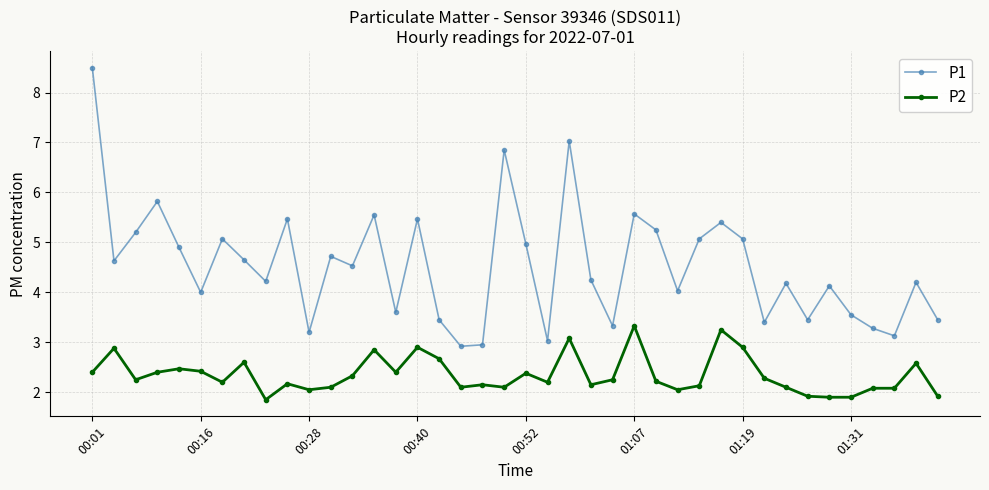

Which series has the largest total across all categories?

P1